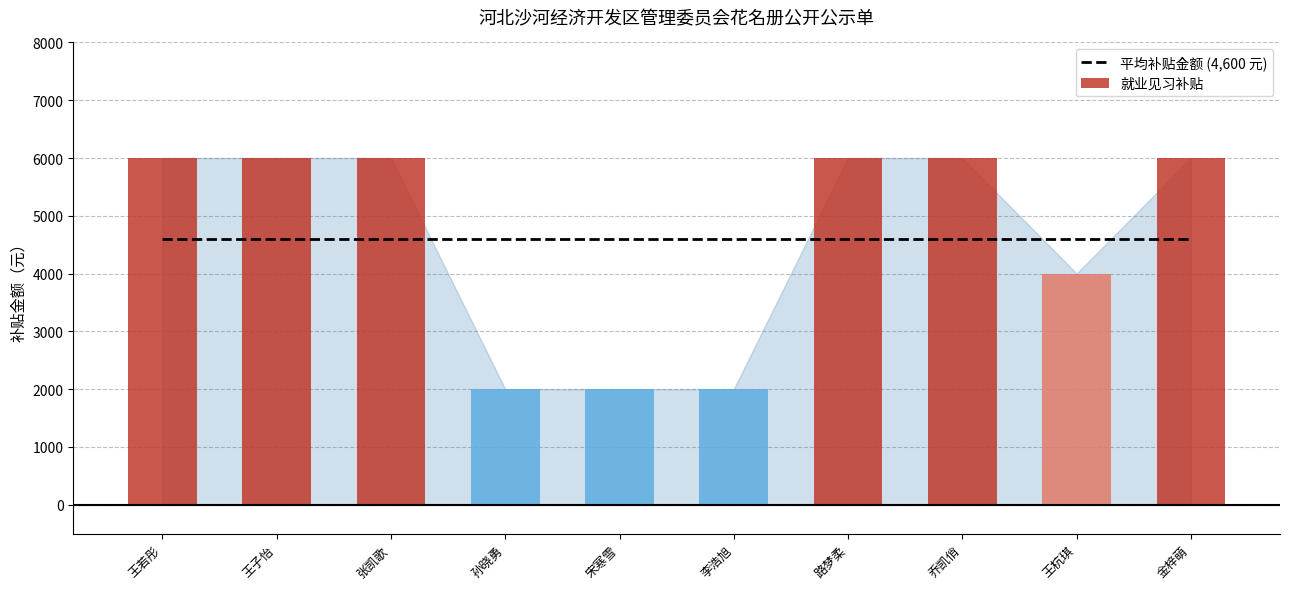

Reading left to right, transcribe all the data shown in this chart.

王若彤=6000	王子怡=6000	张凯歌=6000	孙晓勇=2000	宋寒雪=2000	李浩旭=2000	路梦柔=6000	乔凯俏=6000	王杭琪=4000	金梓萌=6000